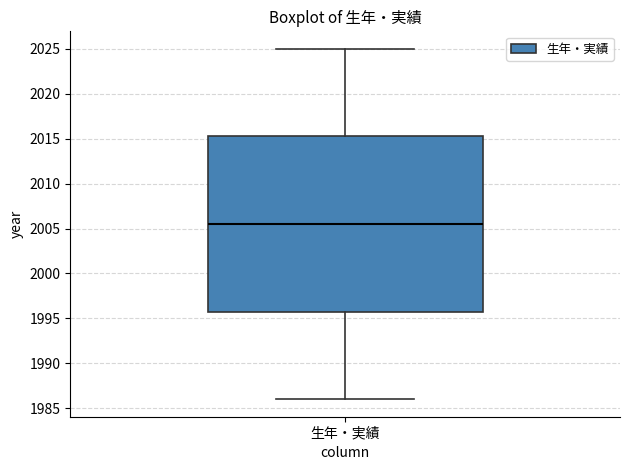

Transcribe this box plot: give where the median line is, the range the box spans, and where the two whiskers end, as read against the y-axis. The values are not printed on the chart, so give them approximately, as read against the axis.

median 2005.5, box 1996.0 to 2015.5, whiskers 1986.0 to 2025.0